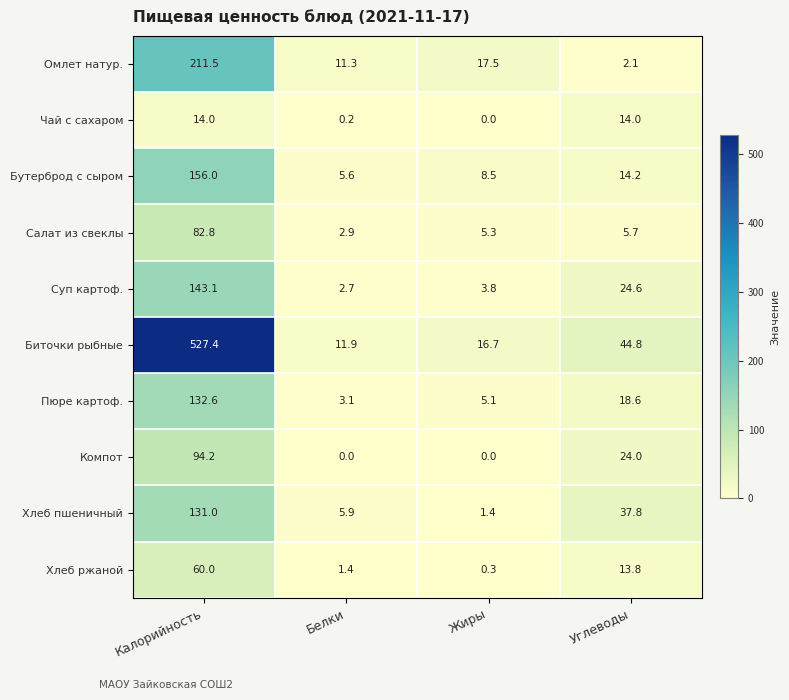

What is the difference between the maximum and minimum values in the Суп картоф. series?

140.4